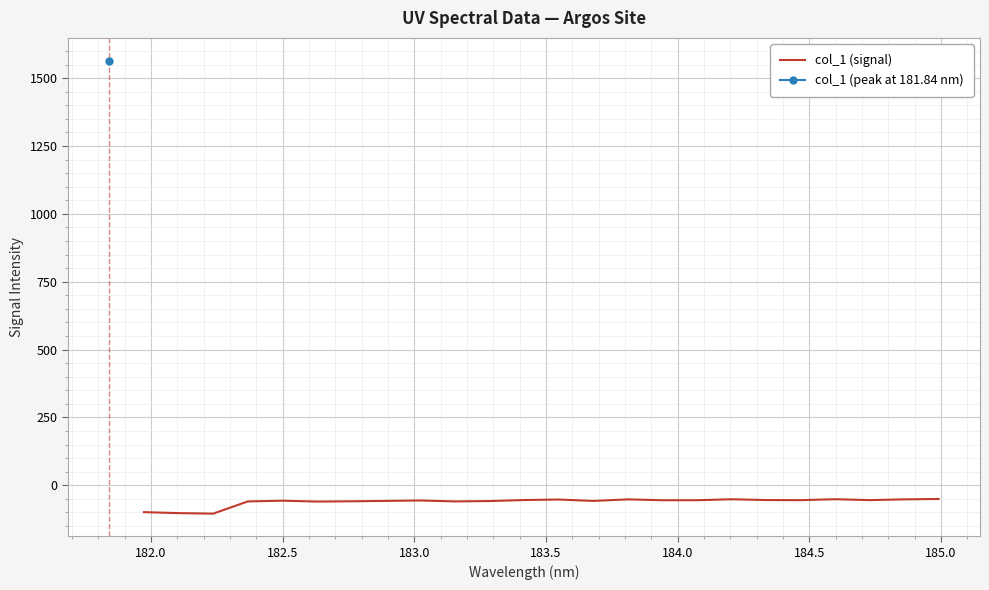

How many points are lower than both their immediate neighbors (excluding endpoints)?

7